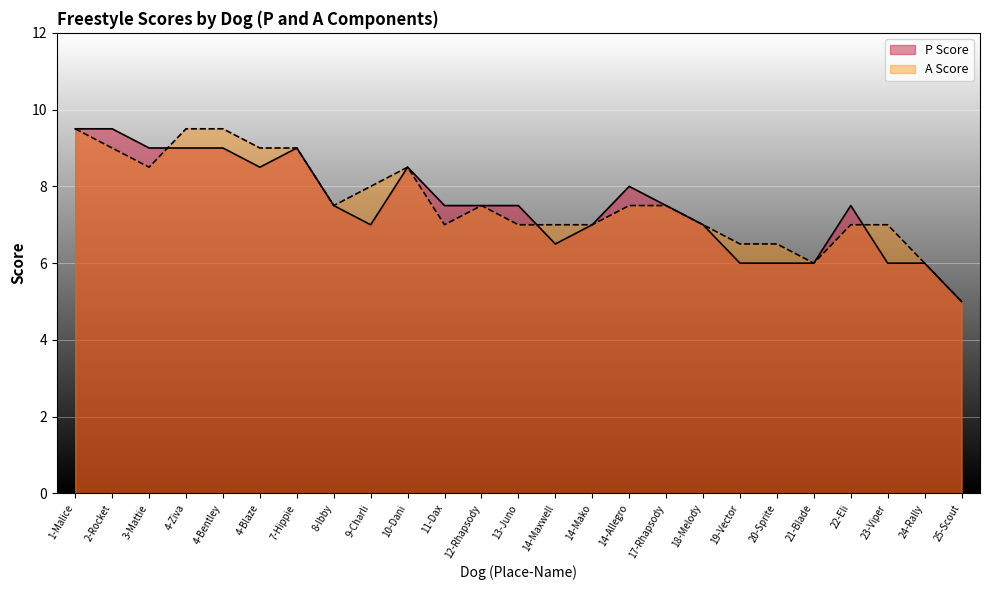

What is the sum of the A Score values at 17-Rhapsody and 23-Viper?

14.5